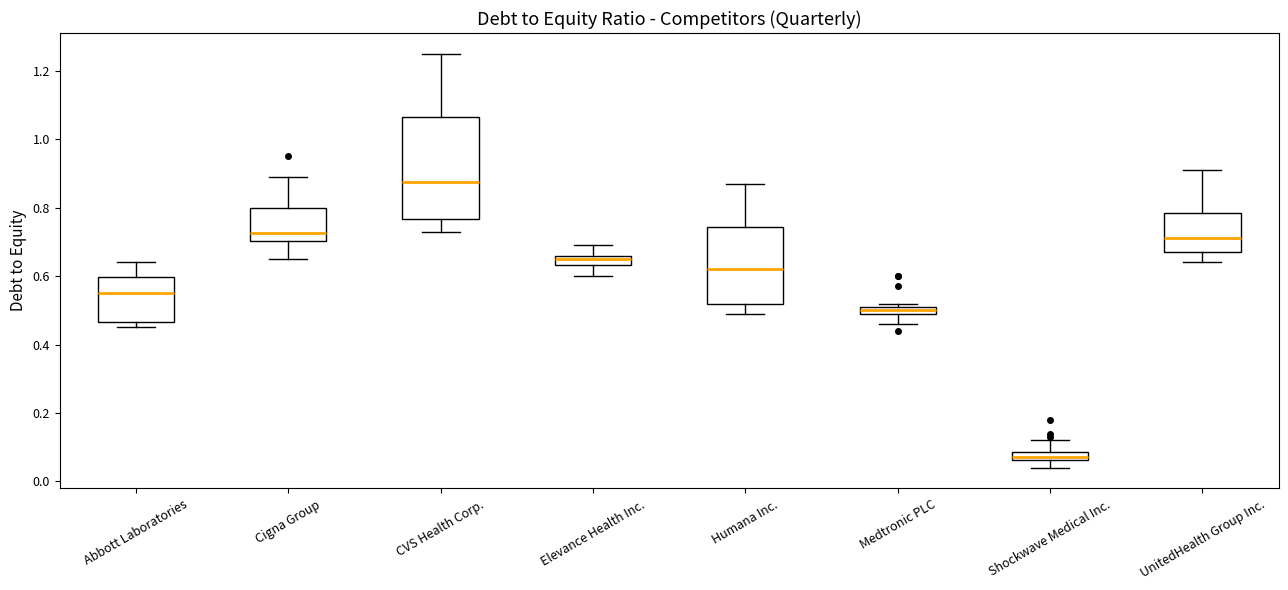

Comparing the boxes themselves (not the whiskers), which one is the tallest?

CVS Health Corp.